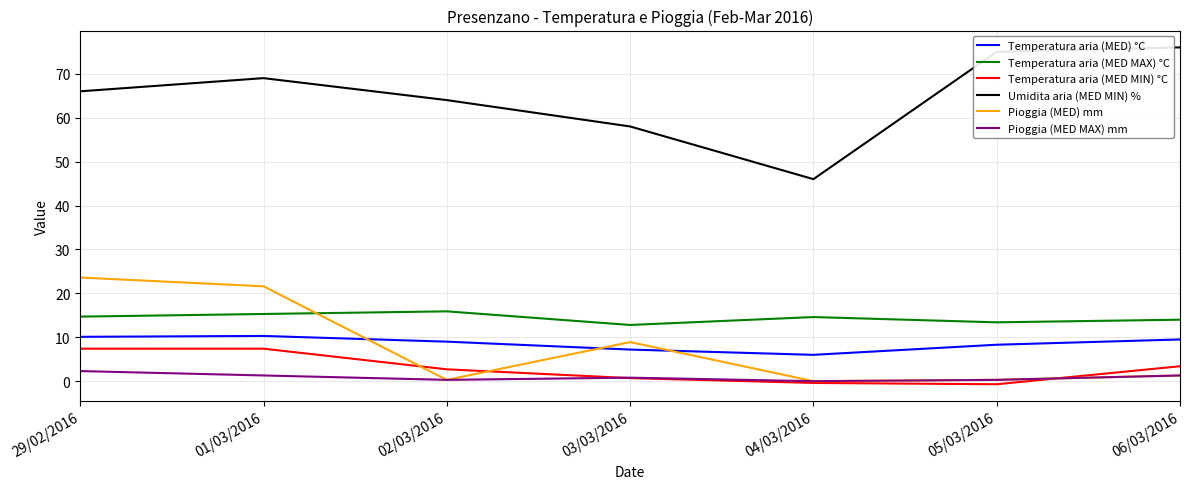

Is the value of Umidita aria (MED MIN) % at 29/02/2016 greater than the value of Temperatura aria (MED) °C at 29/02/2016?

Yes